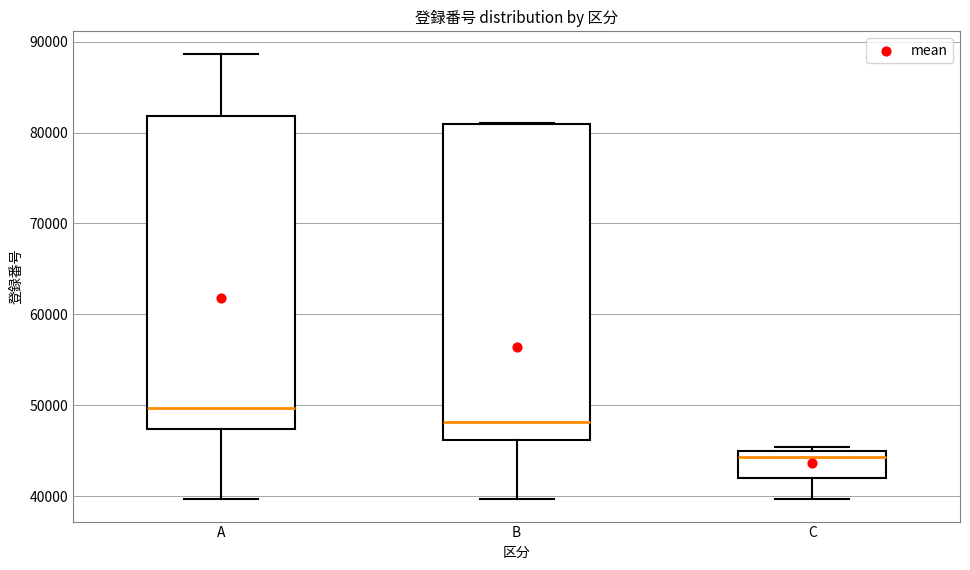

Which box's median line is the highest?

A